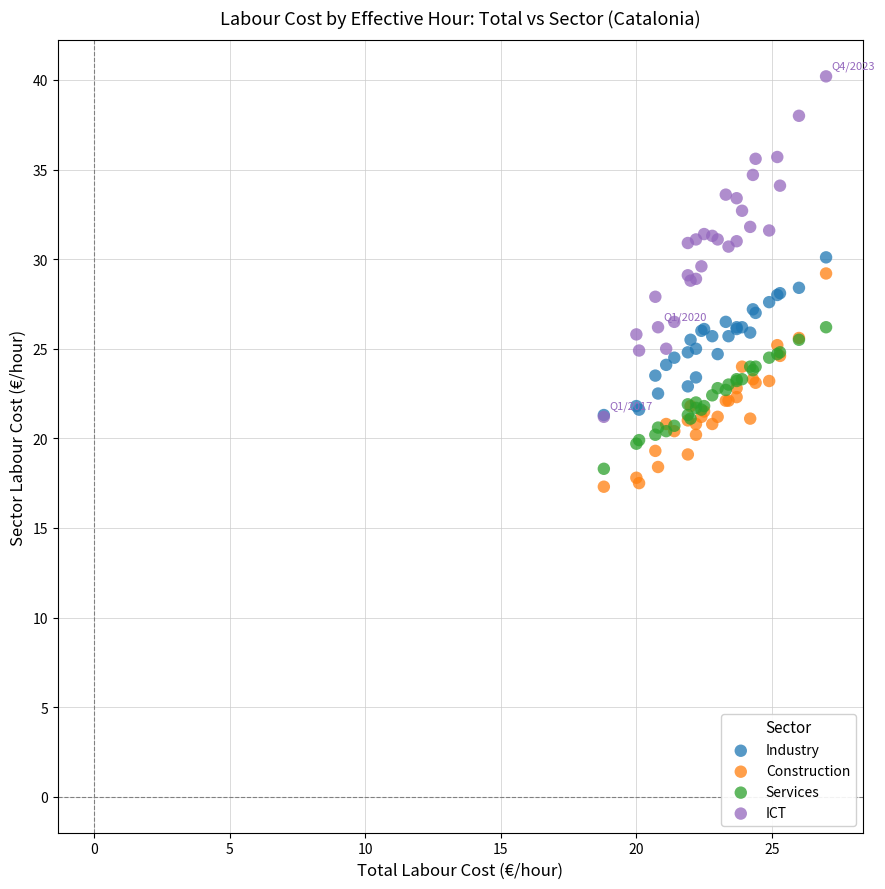

What are all the series names shown in the legend?

Industry, Construction, Services, ICT